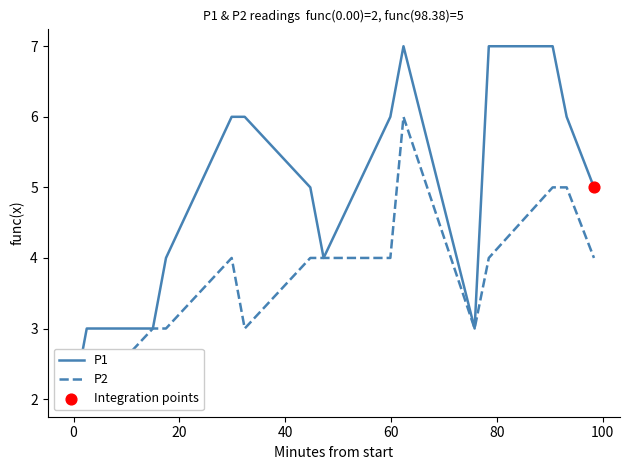

What is the total value across all series at 00:31?

10